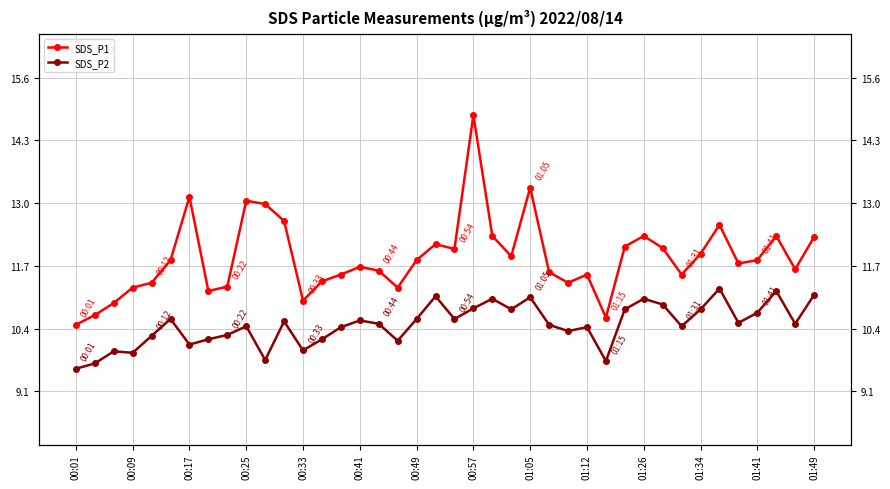

What is the value of the SDS_P2 point at the 15th from the left?

10.4